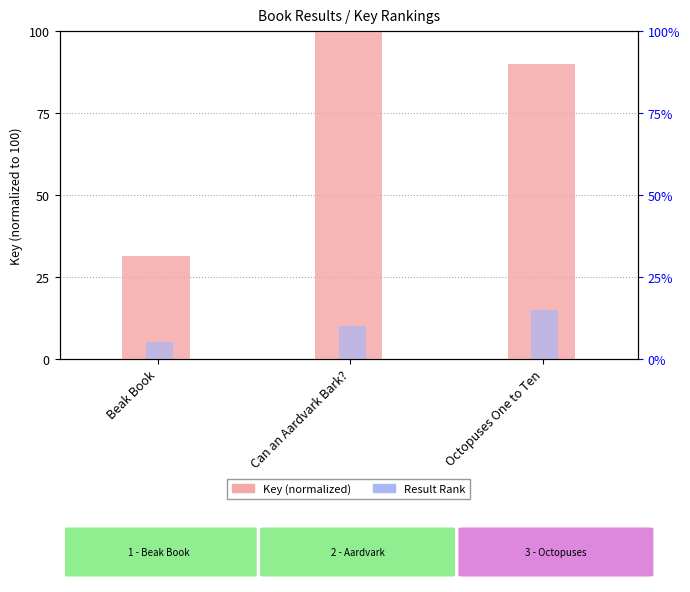

What is the value of the Result Rank bar at the 3rd from the left?

15.0